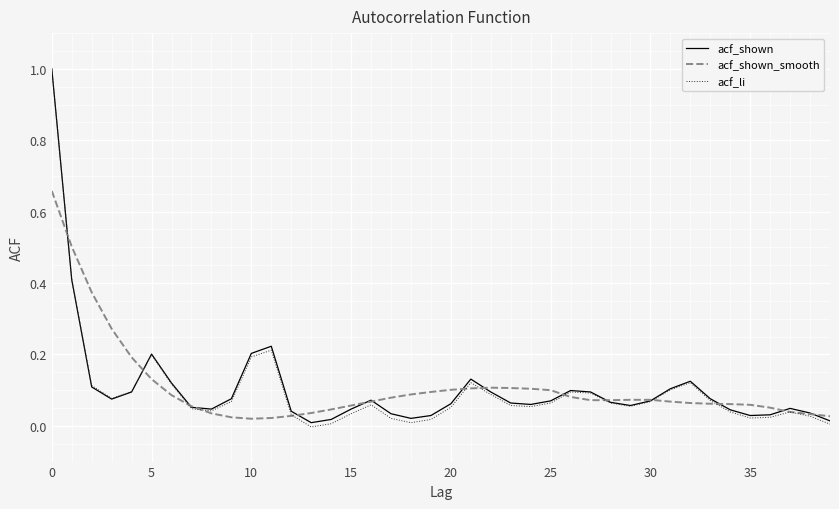

Which series has the widest spread of values?

acf_li